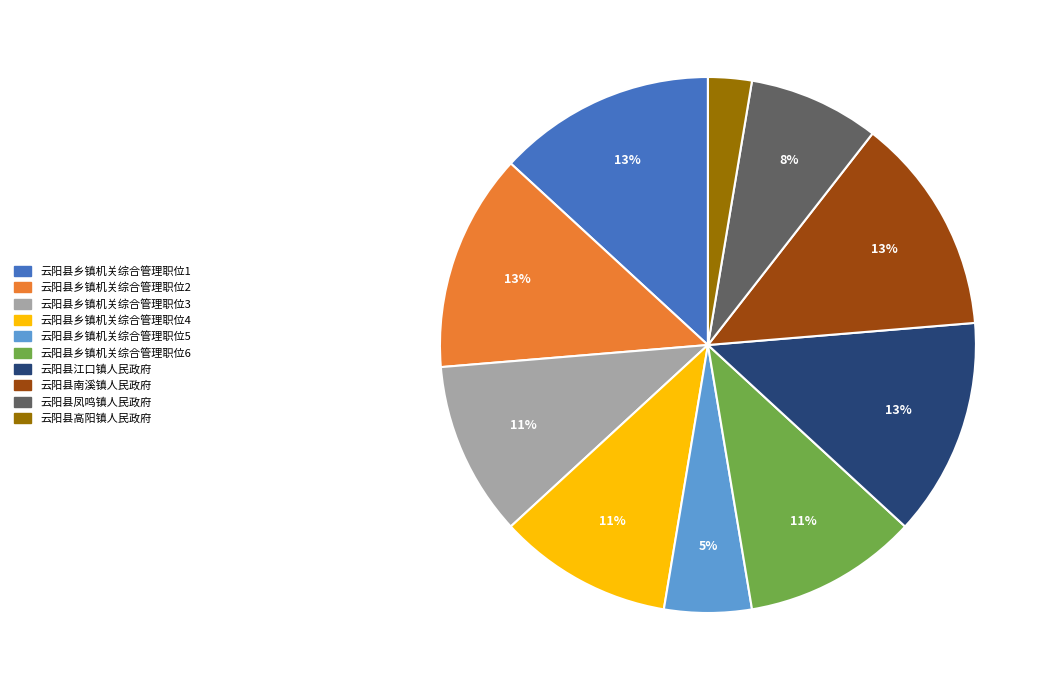

Does any single category account for the majority?

No